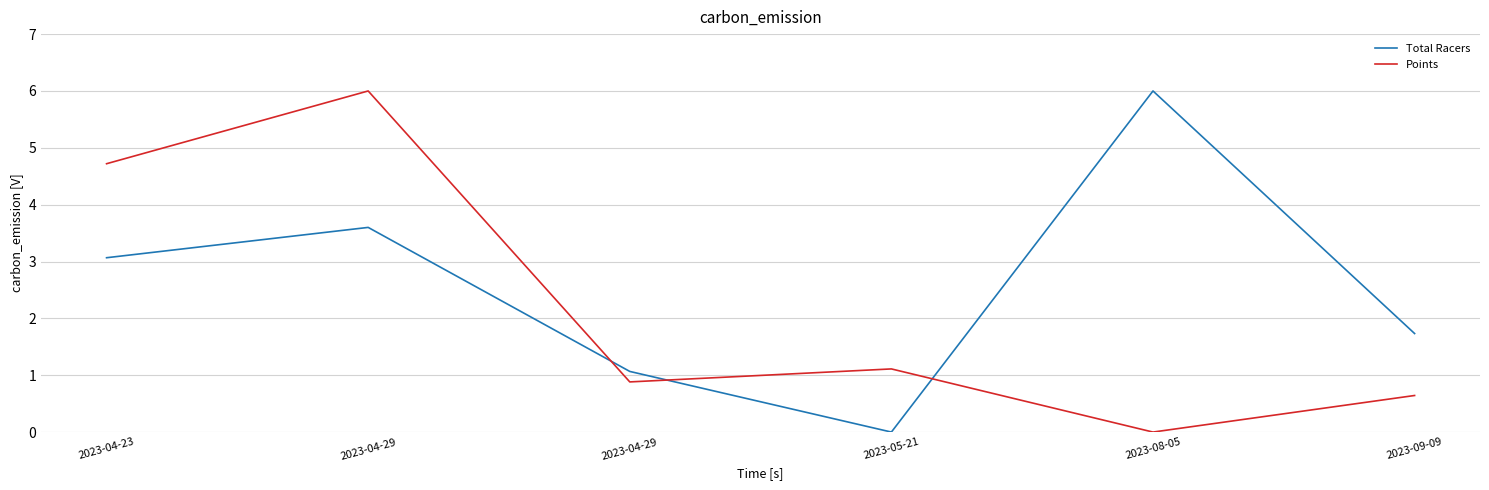

Reading left to right, transcribe all the data shown in this chart.

Total Racers: 3.1	3.6	1.1	0.0	6.0	1.7
Points: 4.7	6.0	0.9	1.1	0.0	0.6